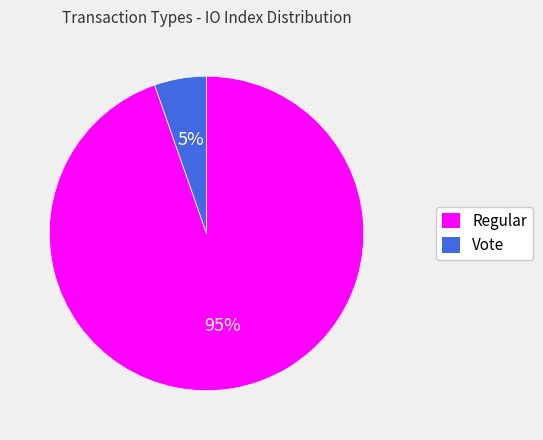

The Vote slice represents 1% of the pie. True or false?

False